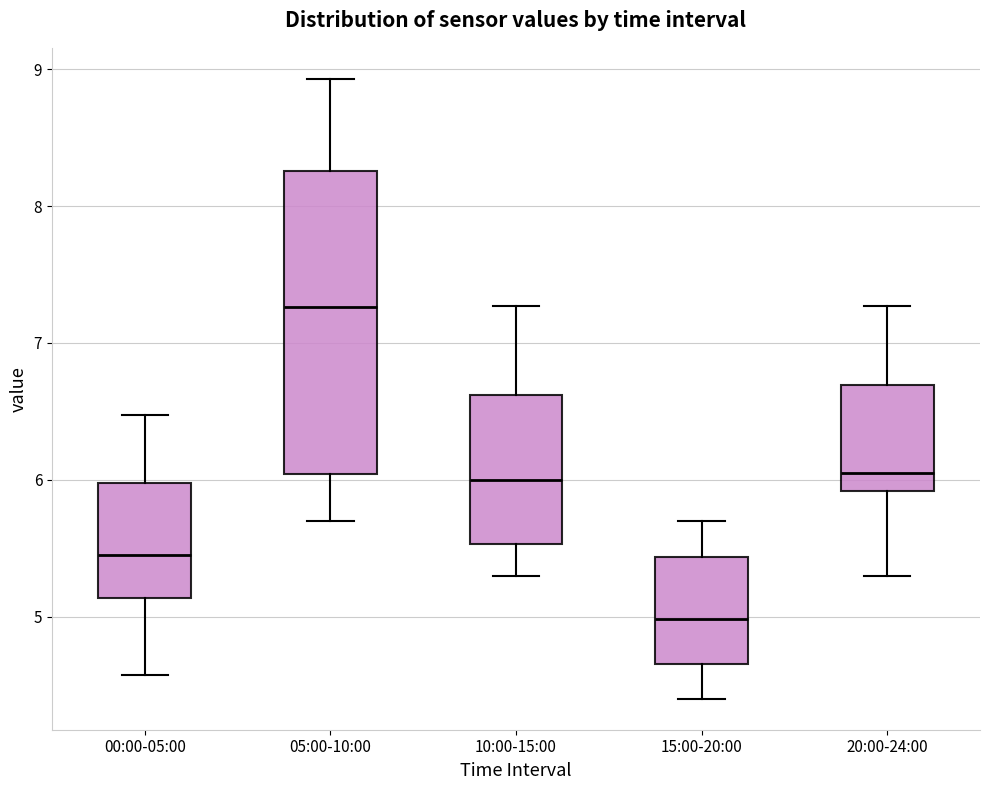

Reading left to right, transcribe this box plot: for each box, give where its median line is, the range the box spans, and where its two whiskers end, as read against the y-axis. The values are not printed on the chart, so give them approximately, as read against the axis.

00:00-05:00: median 5.5, box 5.1 to 6.0, whiskers 4.6 to 6.5
05:00-10:00: median 7.3, box 6.0 to 8.3, whiskers 5.7 to 8.9
10:00-15:00: median 6.0, box 5.5 to 6.6, whiskers 5.3 to 7.3
15:00-20:00: median 5.0, box 4.7 to 5.4, whiskers 4.4 to 5.7
20:00-24:00: median 6.1, box 5.9 to 6.7, whiskers 5.3 to 7.3